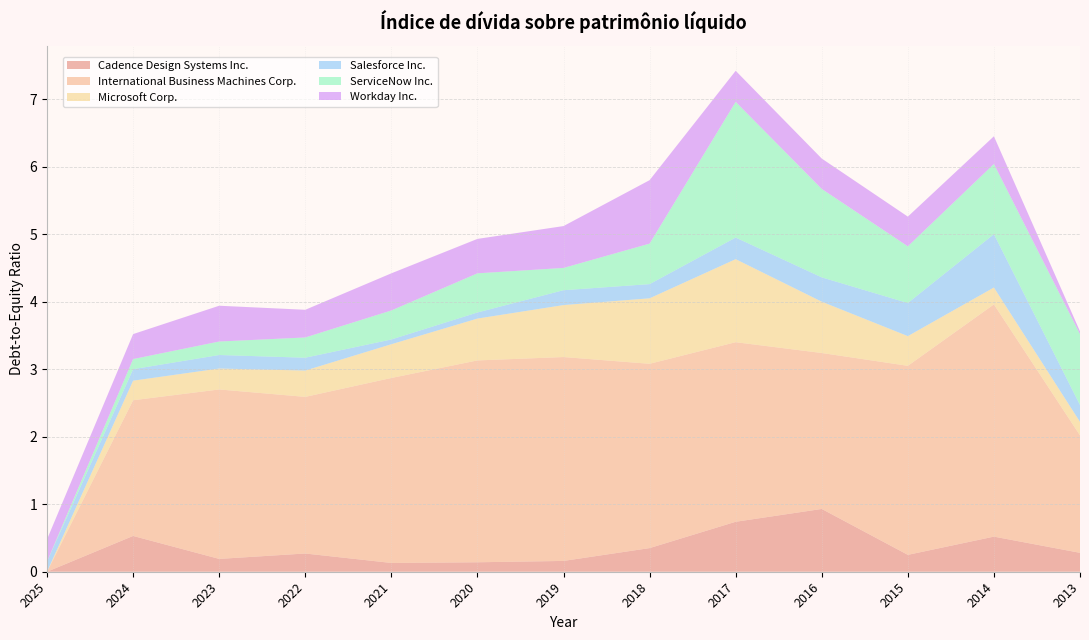

Reading right to left, transcribe all the data shown in this chart.

Cadence Design Systems Inc.: 2013-01-31=0.3	2014-01-31=0.5	2015-01-31=0.2	2016-01-31=0.9	2017-01-31=0.7	2018-01-31=0.3	2019-01-31=0.2	2020-01-31=0.1	2021-01-31=0.1	2022-01-31=0.3	2023-01-31=0.2	2024-01-31=0.5	2025-01-31=0.0
International Business Machines Corp.: 2013-01-31=1.7	2014-01-31=3.4	2015-01-31=2.8	2016-01-31=2.3	2017-01-31=2.7	2018-01-31=2.7	2019-01-31=3.0	2020-01-31=3.0	2021-01-31=2.7	2022-01-31=2.3	2023-01-31=2.5	2024-01-31=2.0	2025-01-31=0.0
Microsoft Corp.: 2013-01-31=0.2	2014-01-31=0.2	2015-01-31=0.4	2016-01-31=0.8	2017-01-31=1.2	2018-01-31=1.0	2019-01-31=0.8	2020-01-31=0.6	2021-01-31=0.5	2022-01-31=0.4	2023-01-31=0.3	2024-01-31=0.3	2025-01-31=0.0
Salesforce Inc.: 2013-01-31=0.2	2014-01-31=0.8	2015-01-31=0.5	2016-01-31=0.4	2017-01-31=0.3	2018-01-31=0.2	2019-01-31=0.2	2020-01-31=0.1	2021-01-31=0.1	2022-01-31=0.2	2023-01-31=0.2	2024-01-31=0.2	2025-01-31=0.1
ServiceNow Inc.: 2013-01-31=1.1	2014-01-31=1.0	2015-01-31=0.8	2016-01-31=1.3	2017-01-31=2.0	2018-01-31=0.6	2019-01-31=0.3	2020-01-31=0.6	2021-01-31=0.4	2022-01-31=0.3	2023-01-31=0.2	2024-01-31=0.1	2025-01-31=0.0
Workday Inc.: 2013-01-31=0.0	2014-01-31=0.4	2015-01-31=0.4	2016-01-31=0.5	2017-01-31=0.5	2018-01-31=0.9	2019-01-31=0.6	2020-01-31=0.5	2021-01-31=0.6	2022-01-31=0.4	2023-01-31=0.5	2024-01-31=0.4	2025-01-31=0.3